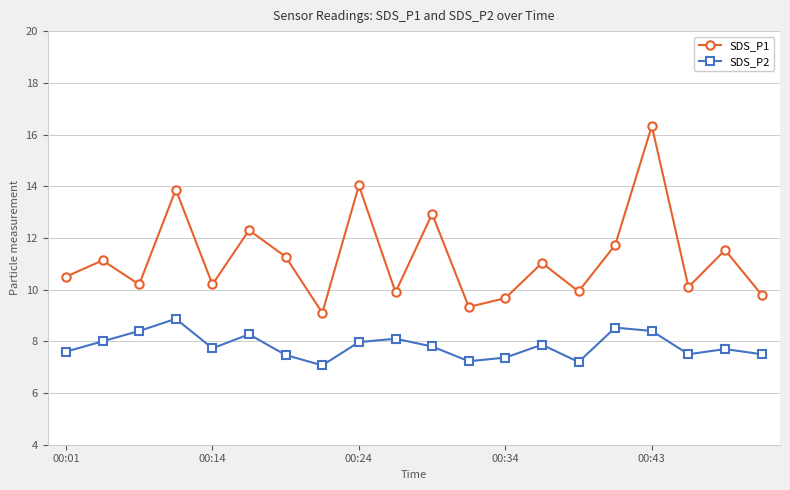

True or false: SDS_P1 and SDS_P2 intersect in this chart.

False